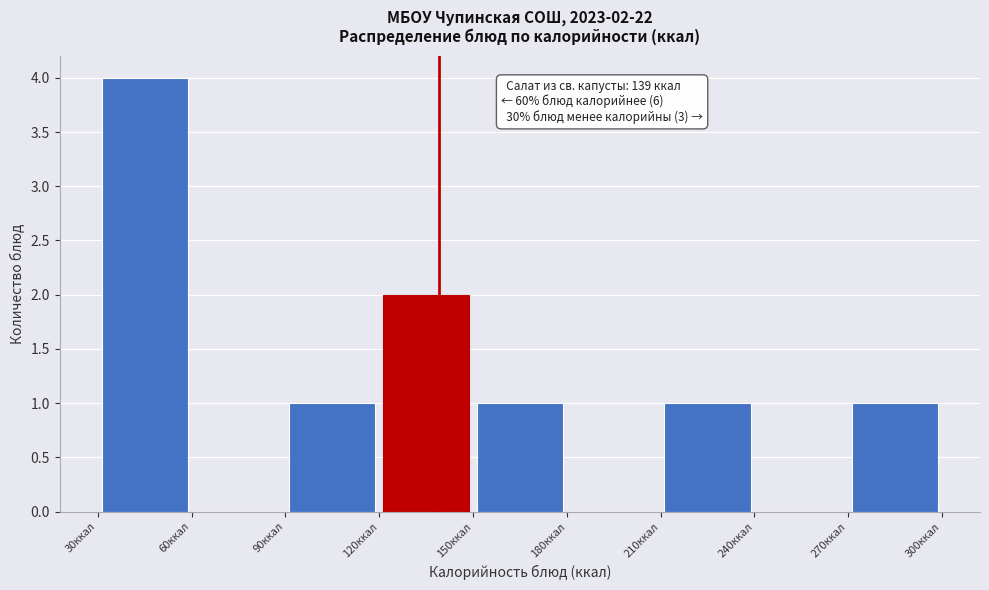

Over which range of the x-axis is the bar tallest?

30 to 60